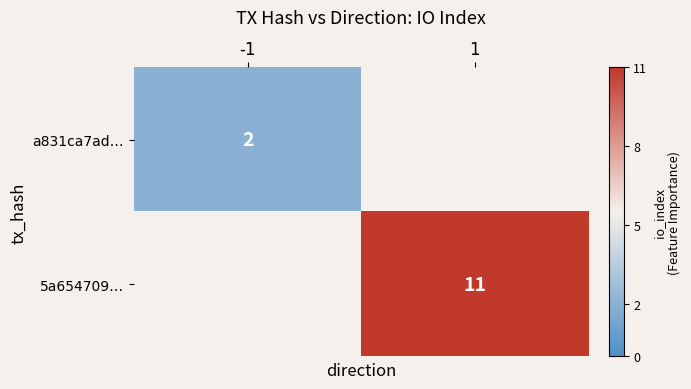

Is the value of a831ca7ad… at -1 greater than the value of 5a654709… at 1?

No